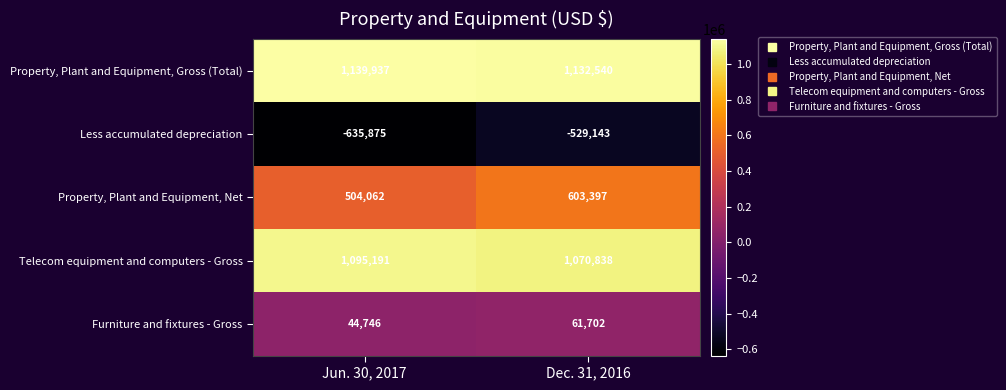

Is it true that Property, Plant and Equipment, Gross (Total) equals 1625192 at Jun. 30, 2017?

False